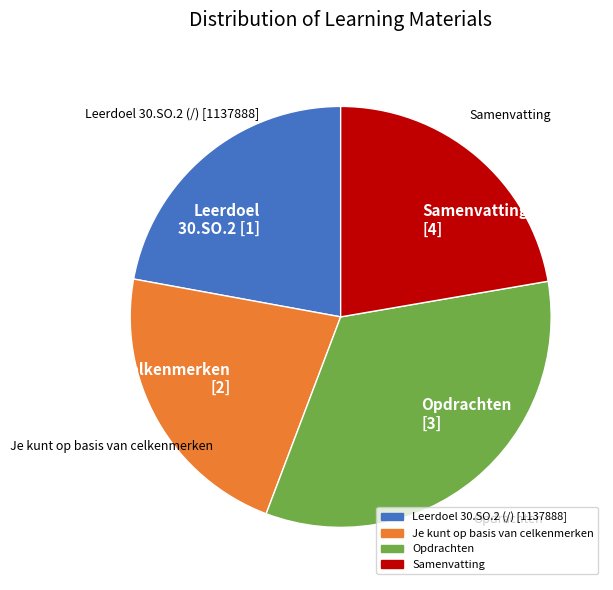

Do Leerdoel 30.SO.2 [1] and celkenmerken [2] together represent more than half of the pie?

No